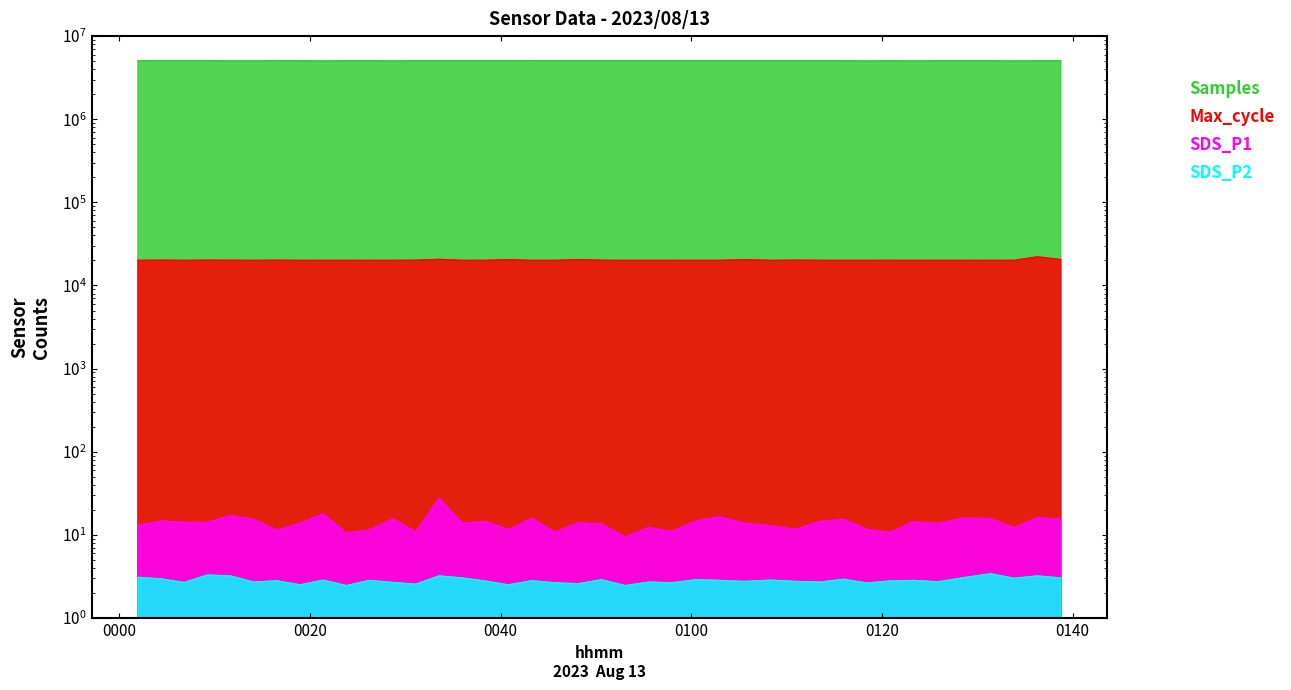

Count the number of categories in the chart.

40